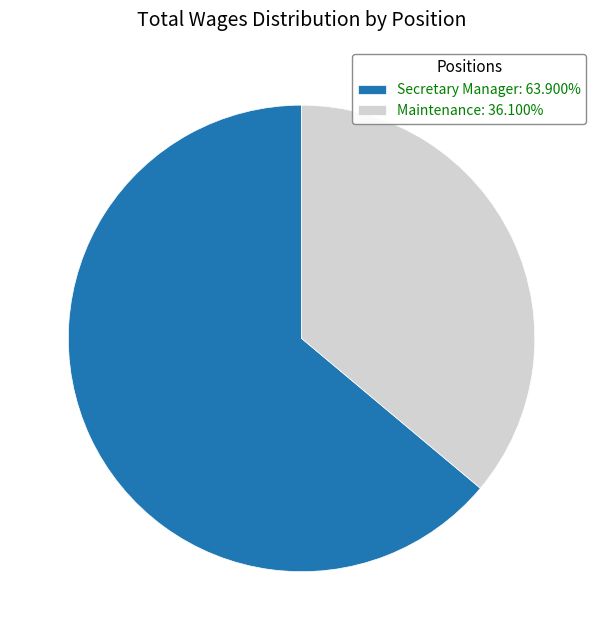

How many segments does this pie chart have?

2